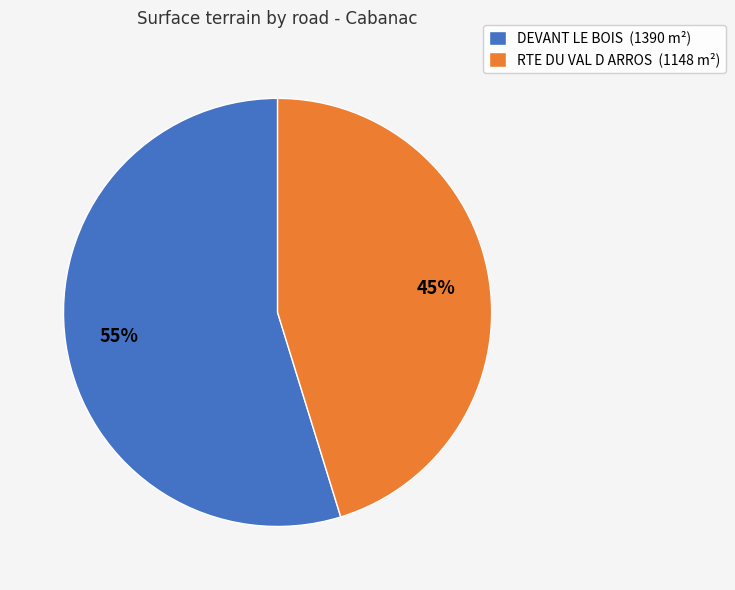

Rank the categories by value from highest to lowest.

DEVANT LE BOIS, RTE DU VAL D ARROS